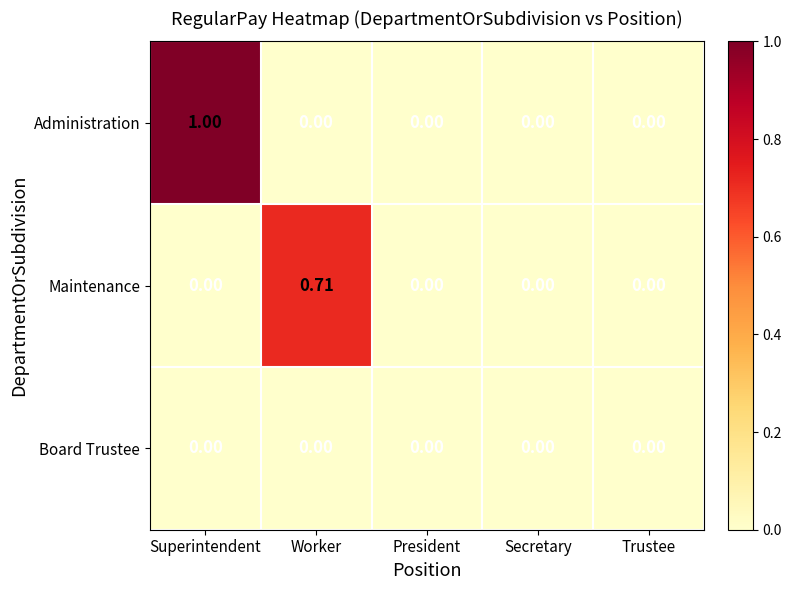

Rank the series by their maximum value, from highest to lowest.

Administration, Maintenance, Board Trustee